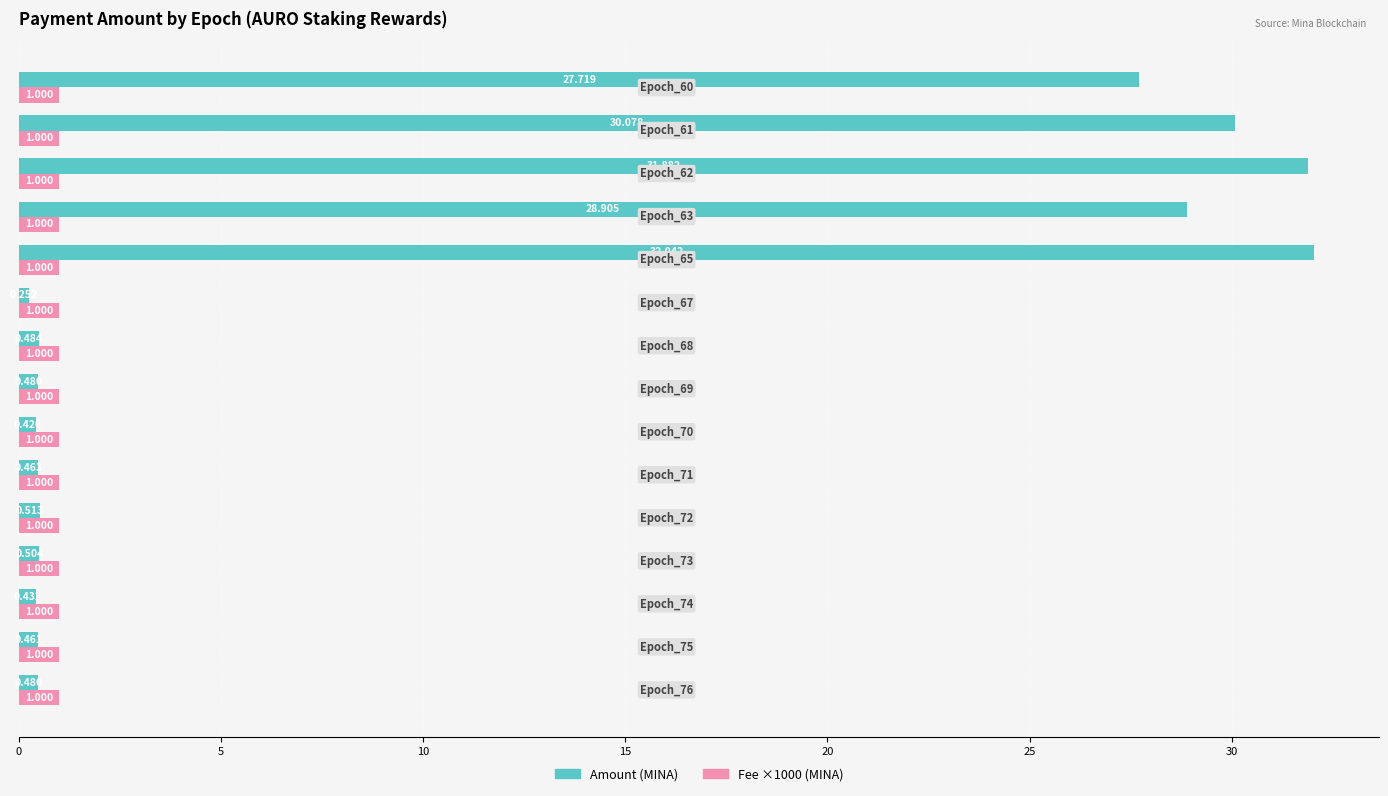

Which series has the widest spread of values?

Amount (MINA)